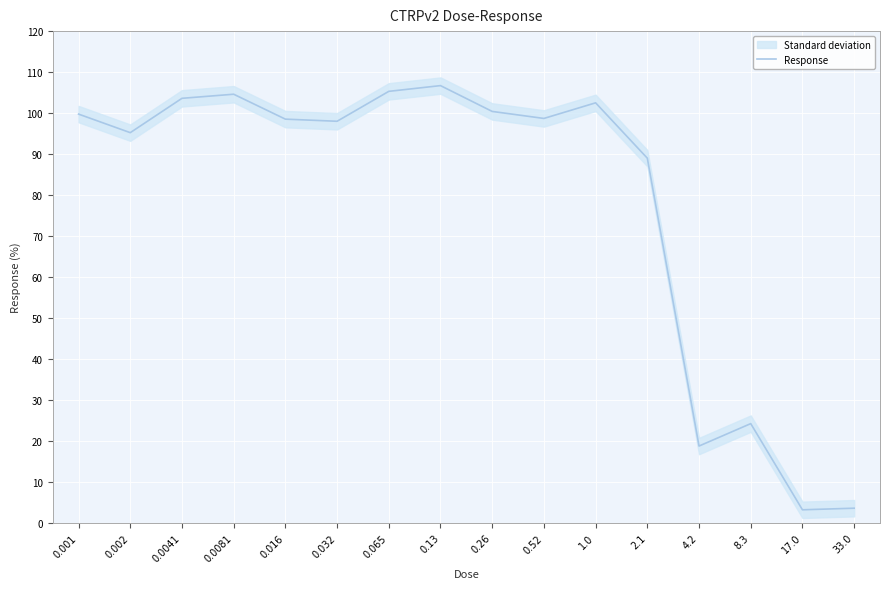

What value does the data have at 0.065?

105.3